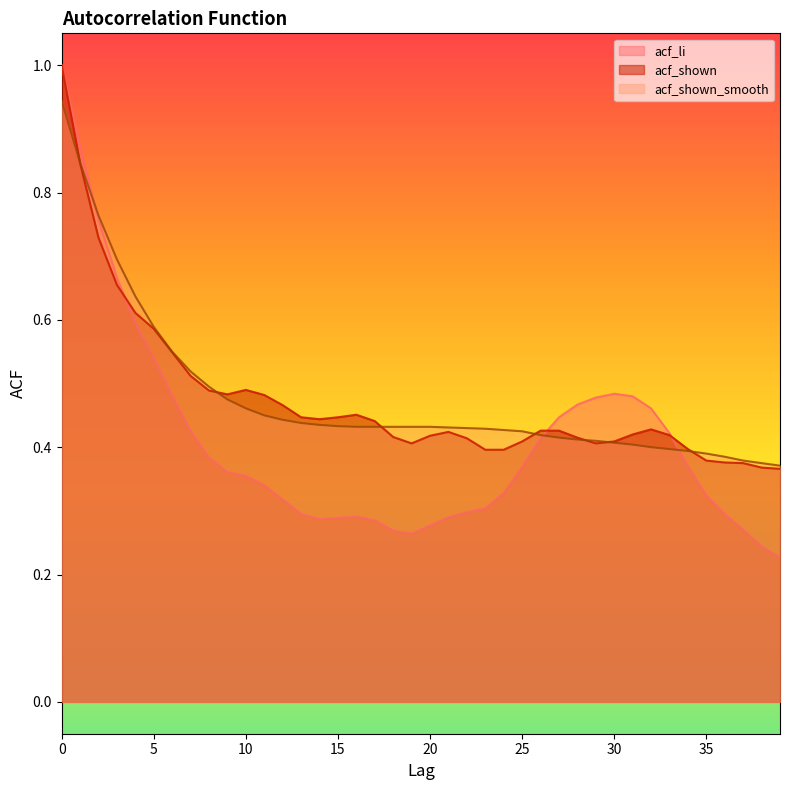

Which series ends up on top after the final intersection of acf_shown and acf_li?

acf_shown